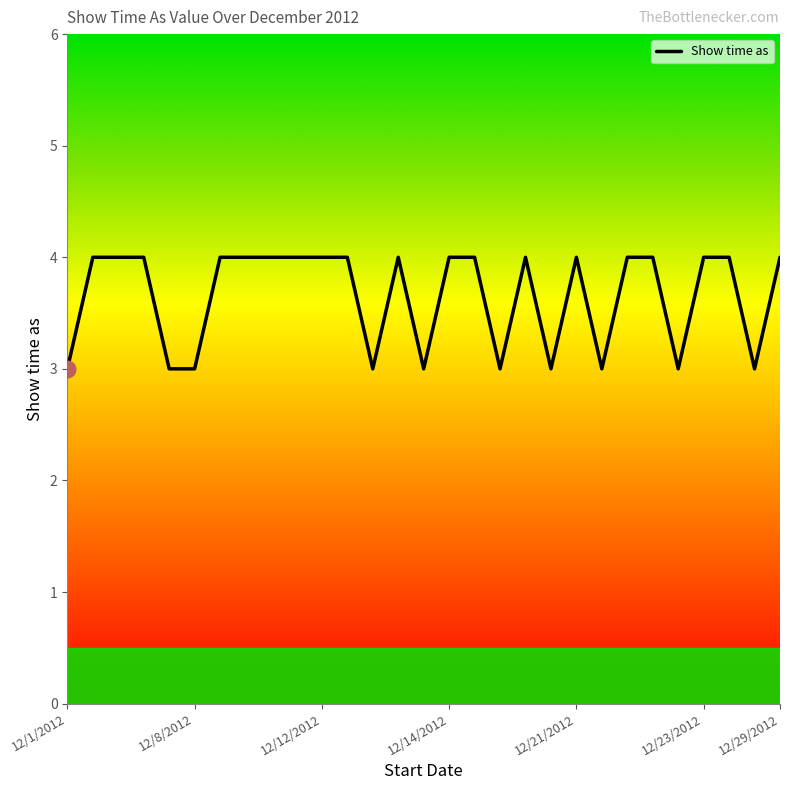

What is the minimum value shown in the chart?

3